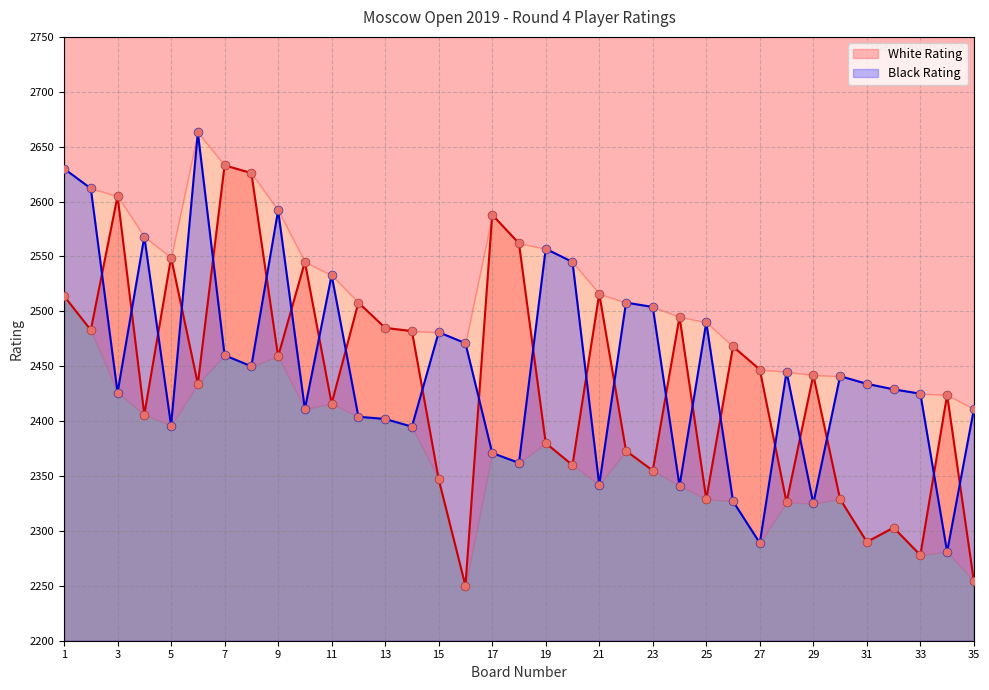

At which category is the sum across all series the highest?

1